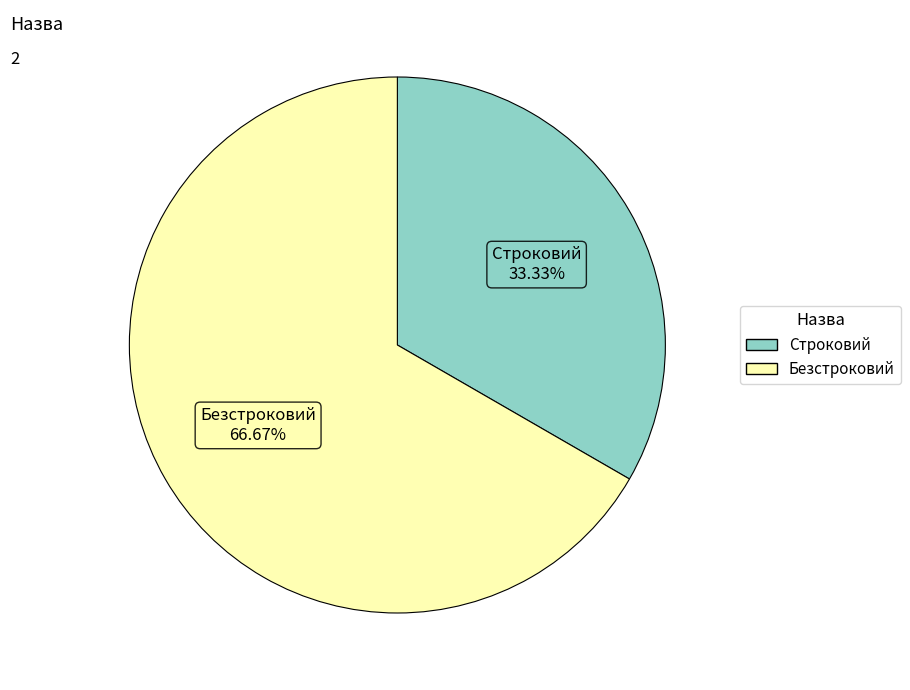

True or false: Безстроковий accounts for 52% of the total.

False